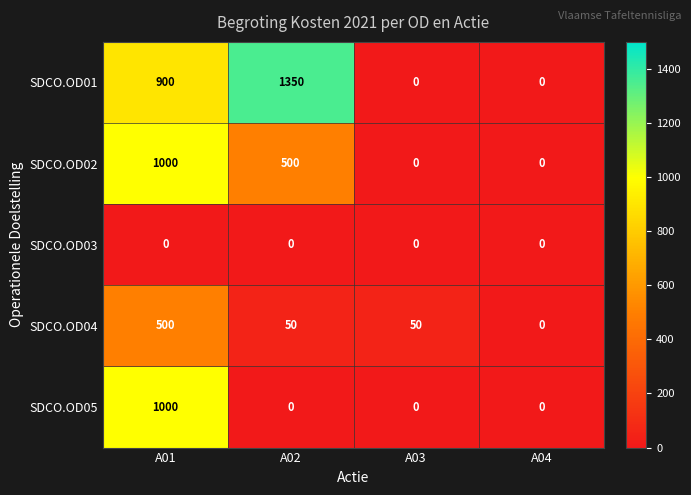

The value of SDCO.OD01 at A04 is 0. True or false?

True